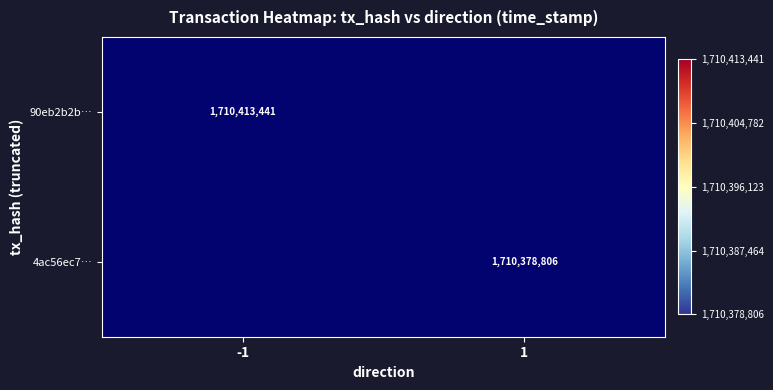

Is the value of 4ac56ec7… at 1 greater than the value of 90eb2b2b… at -1?

No